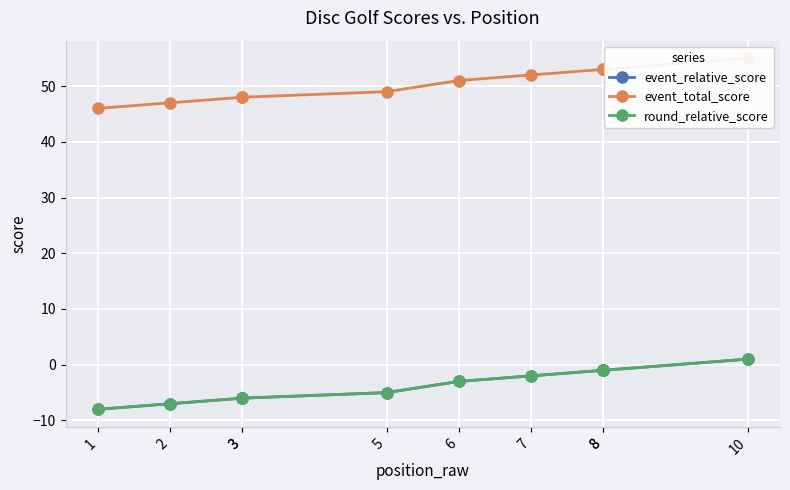

At which category is the sum across all series the highest?

10